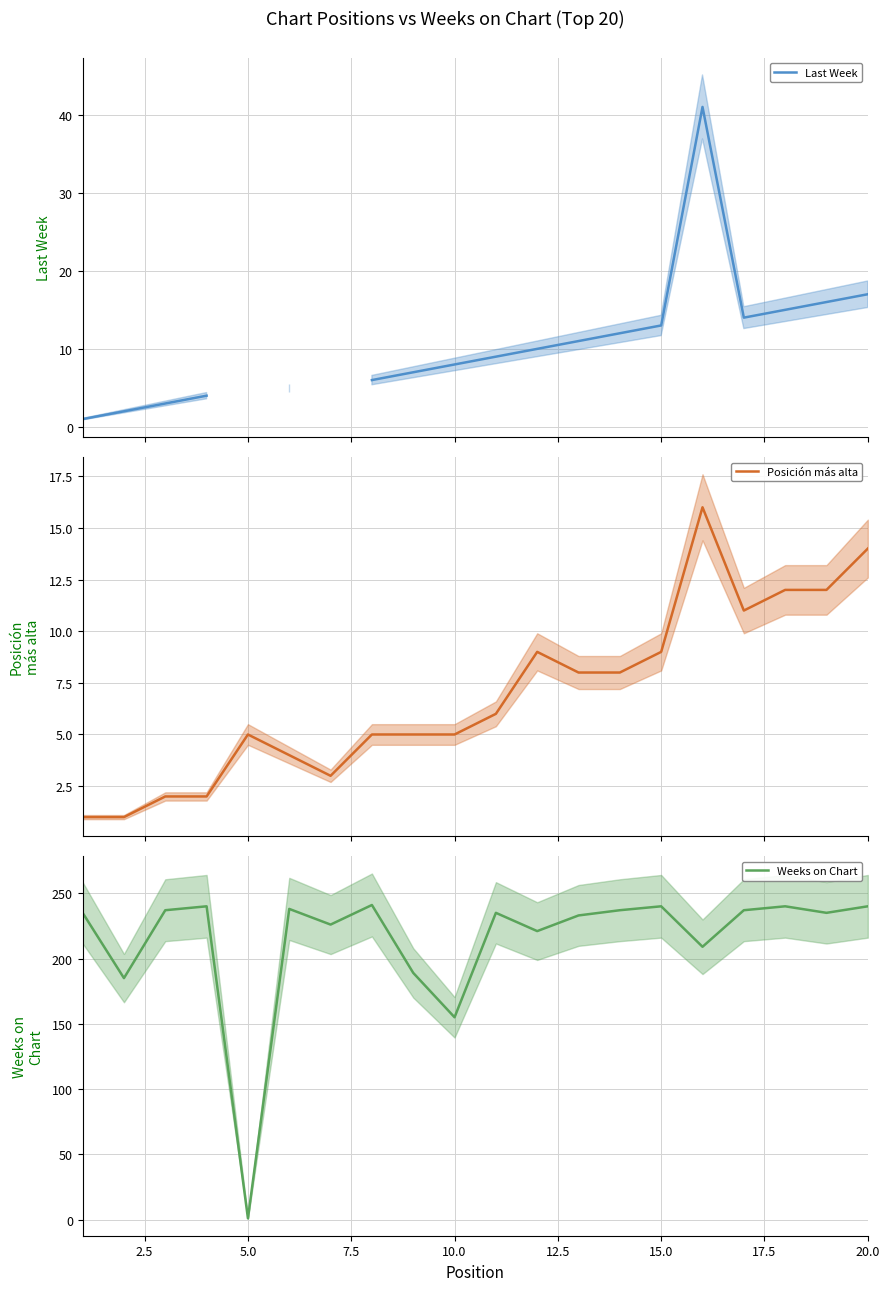

At which label is Weeks on Chart closest to 121?

10.0